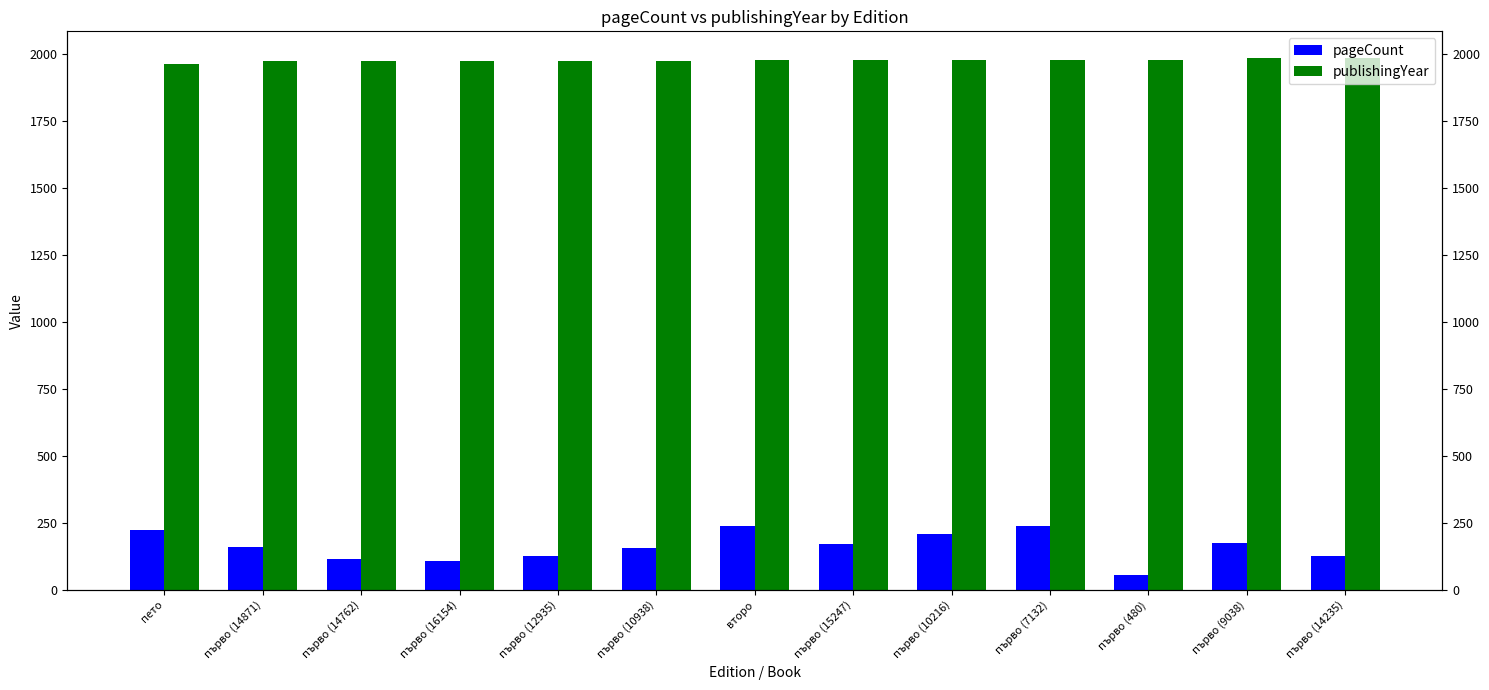

Which category has the highest value across all series?

първо (14235)